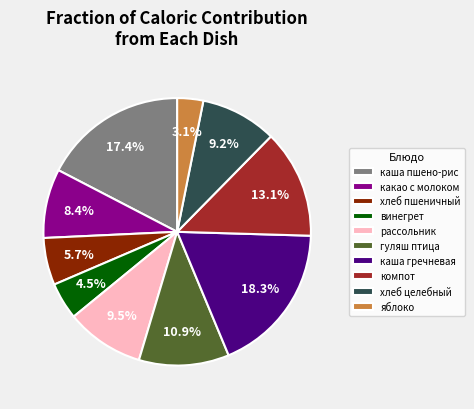

Which category has the smallest portion of the pie?

яблоко